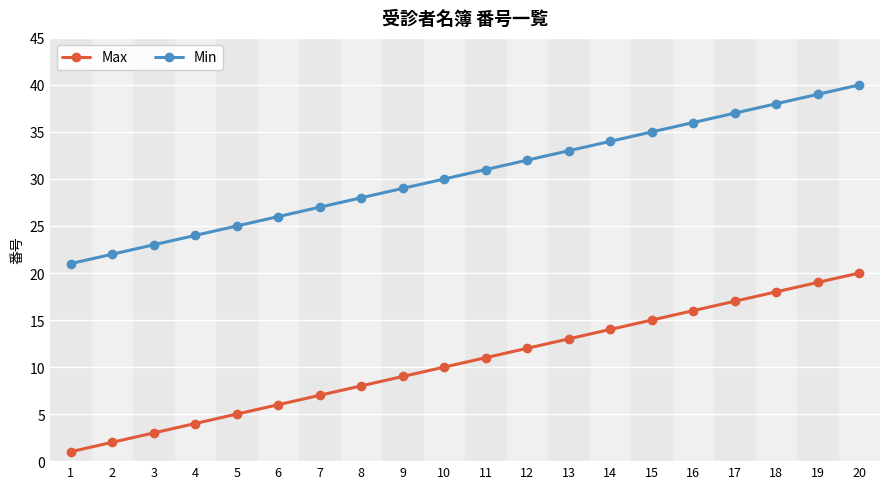

Is the value of Max at 13 greater than the value of Min at 20?

No